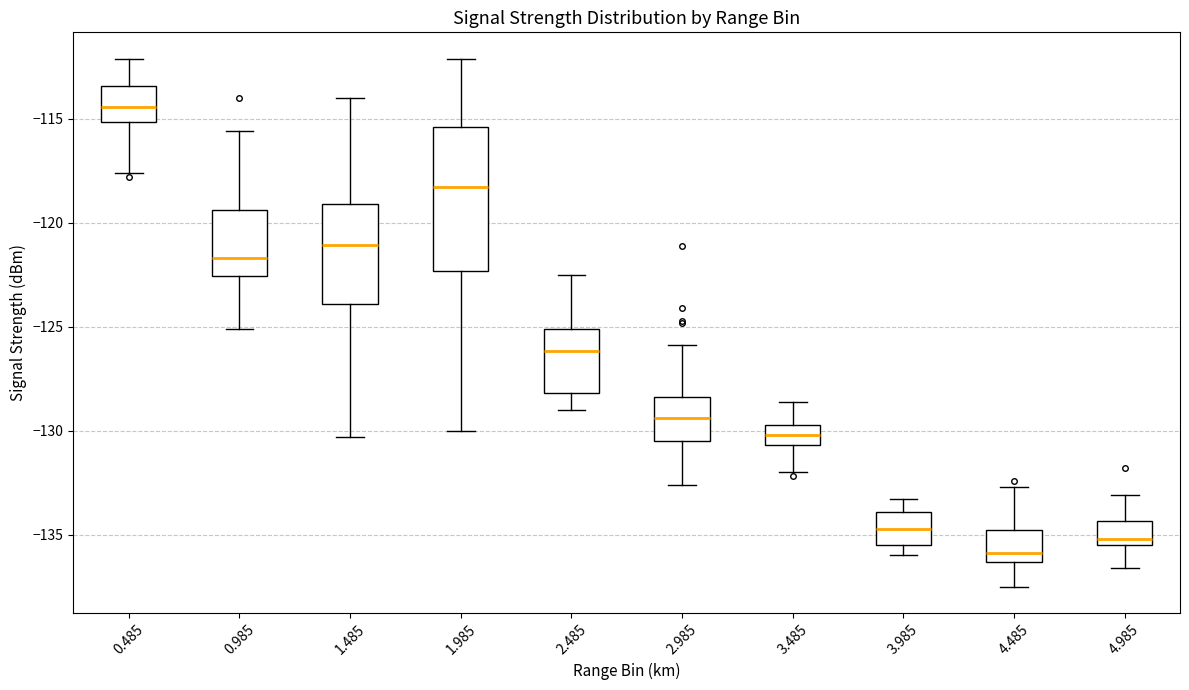

Where does the upper whisker of the box at x = 3.485 end on the y-axis? The values are not printed on the chart, so give them approximately, as read against the axis.

-128.5